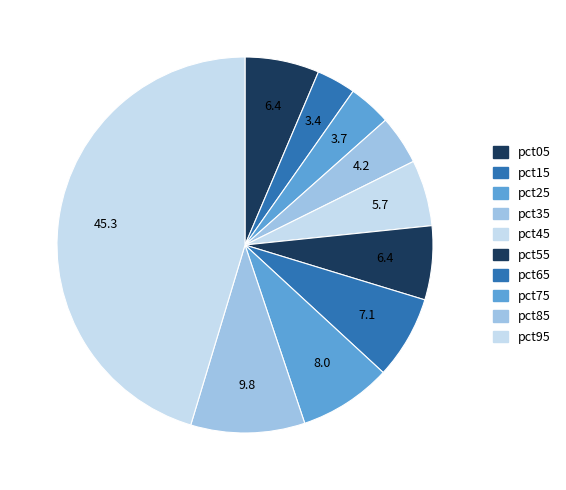

How many slices are in this pie chart?

10